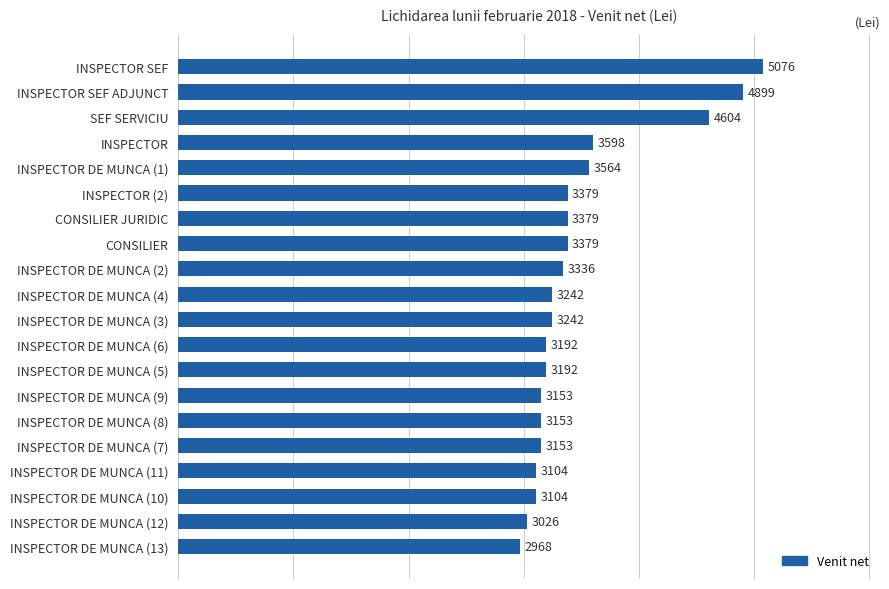

At which category does the chart reach its minimum across all series?

INSPECTOR DE MUNCA (13)